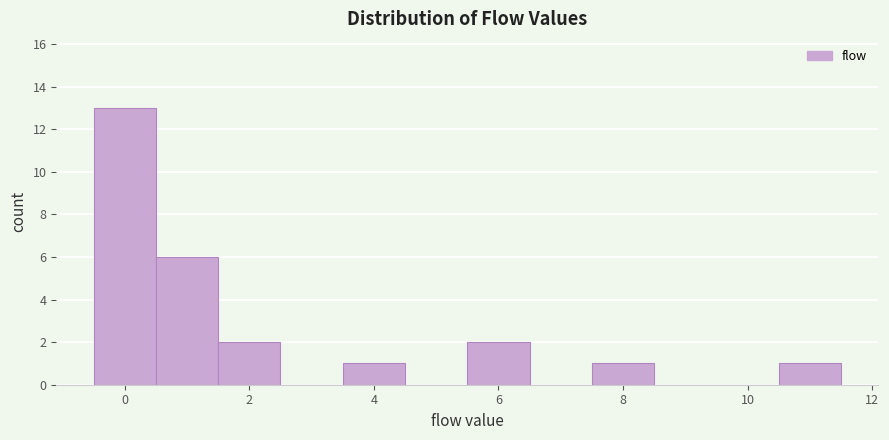

Reading left to right, transcribe this chart: for each bar, give the range it covers on the x-axis and its height. Neither the bar edges nor the heights are printed on the chart, so give them approximately, as read against the axes.

-0.5 to 0.5: 13
0.5 to 1.5: 6
1.5 to 2.5: 2
2.5 to 3.5: 0
3.5 to 4.5: 1
4.5 to 5.5: 0
5.5 to 6.5: 2
6.5 to 7.5: 0
7.5 to 8.5: 1
8.5 to 9.5: 0
9.5 to 10.5: 0
10.5 to 11.5: 1